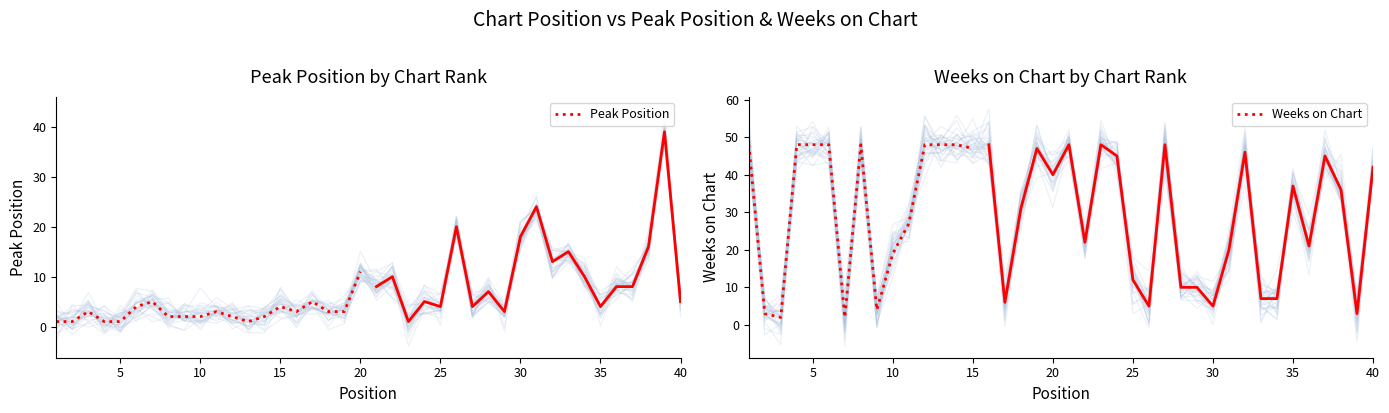

The Weeks on Chart series shows 69 at 5. True or false?

False